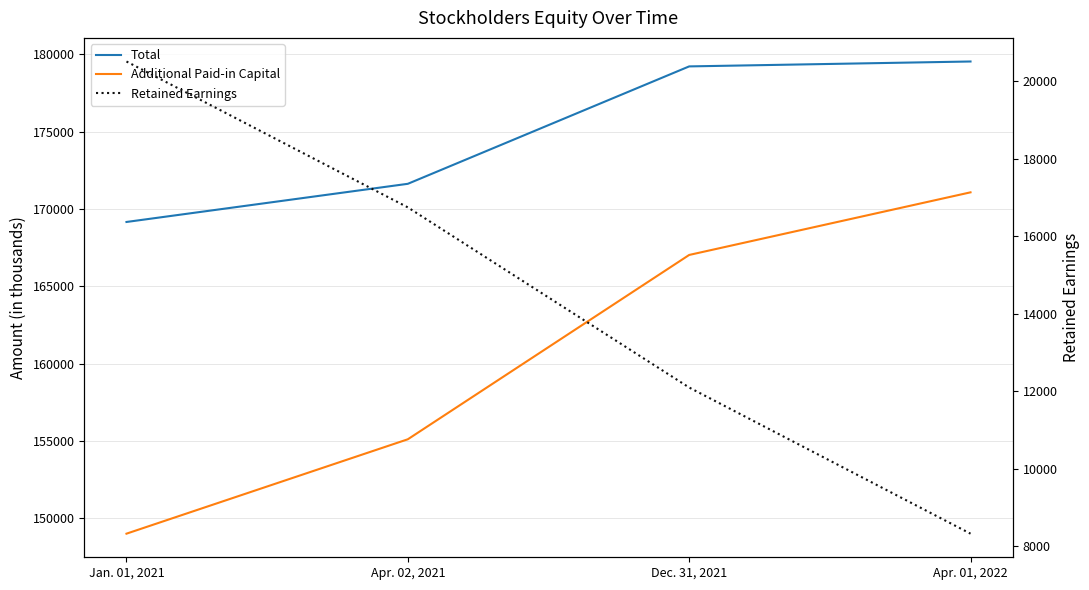

Which series changed the most between Apr. 02, 2021 and Dec. 31, 2021?

Additional Paid-in Capital